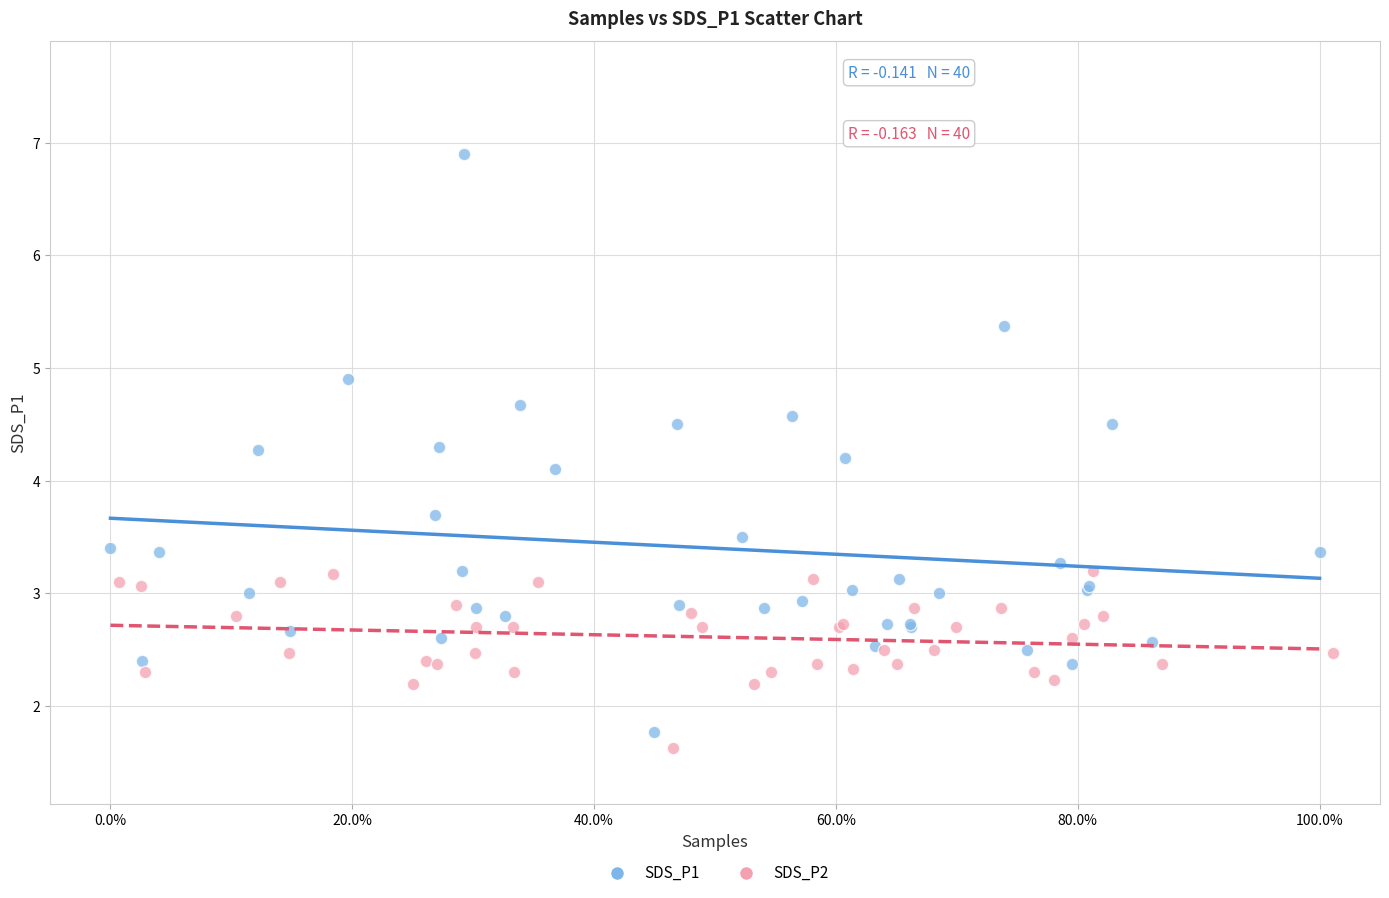

Which series contains the lowest Y value?

SDS_P2